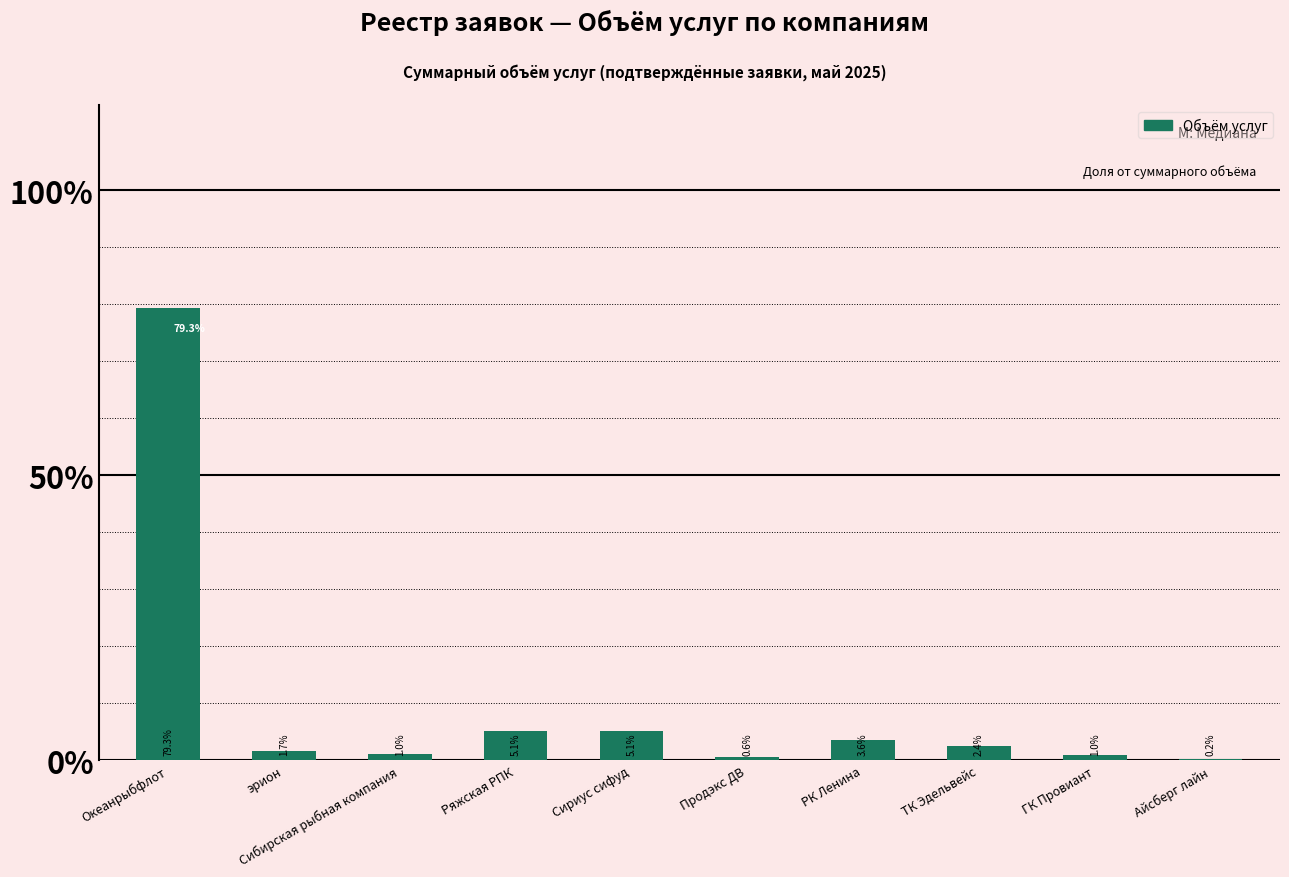

Is it true that the value at эрион is 1.7?

True